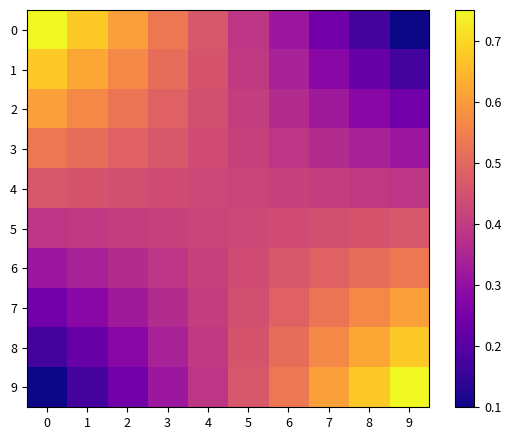

Reading right to left, what are all the values shown in this chart?

0: 9=0.1	8=0.2	7=0.2	6=0.3	5=0.4	4=0.5	3=0.5	2=0.6	1=0.7	0=0.8
1: 9=0.2	8=0.2	7=0.3	6=0.3	5=0.4	4=0.5	3=0.5	2=0.6	1=0.6	0=0.7
2: 9=0.2	8=0.3	7=0.3	6=0.4	5=0.4	4=0.4	3=0.5	2=0.5	1=0.6	0=0.6
3: 9=0.3	8=0.3	7=0.4	6=0.4	5=0.4	4=0.4	3=0.5	2=0.5	1=0.5	0=0.5
4: 9=0.4	8=0.4	7=0.4	6=0.4	5=0.4	4=0.4	3=0.4	2=0.4	1=0.5	0=0.5
5: 9=0.5	8=0.5	7=0.4	6=0.4	5=0.4	4=0.4	3=0.4	2=0.4	1=0.4	0=0.4
6: 9=0.5	8=0.5	7=0.5	6=0.5	5=0.4	4=0.4	3=0.4	2=0.4	1=0.3	0=0.3
7: 9=0.6	8=0.6	7=0.5	6=0.5	5=0.4	4=0.4	3=0.4	2=0.3	1=0.3	0=0.2
8: 9=0.7	8=0.6	7=0.6	6=0.5	5=0.5	4=0.4	3=0.3	2=0.3	1=0.2	0=0.2
9: 9=0.8	8=0.7	7=0.6	6=0.5	5=0.5	4=0.4	3=0.3	2=0.2	1=0.2	0=0.1